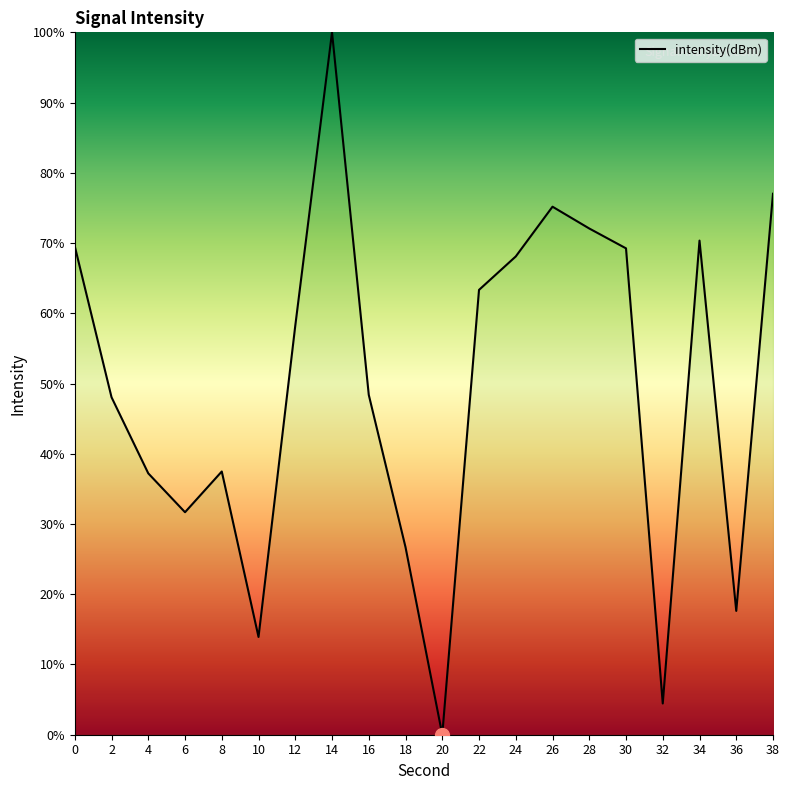

Which has a higher value, 6 or 32?

6